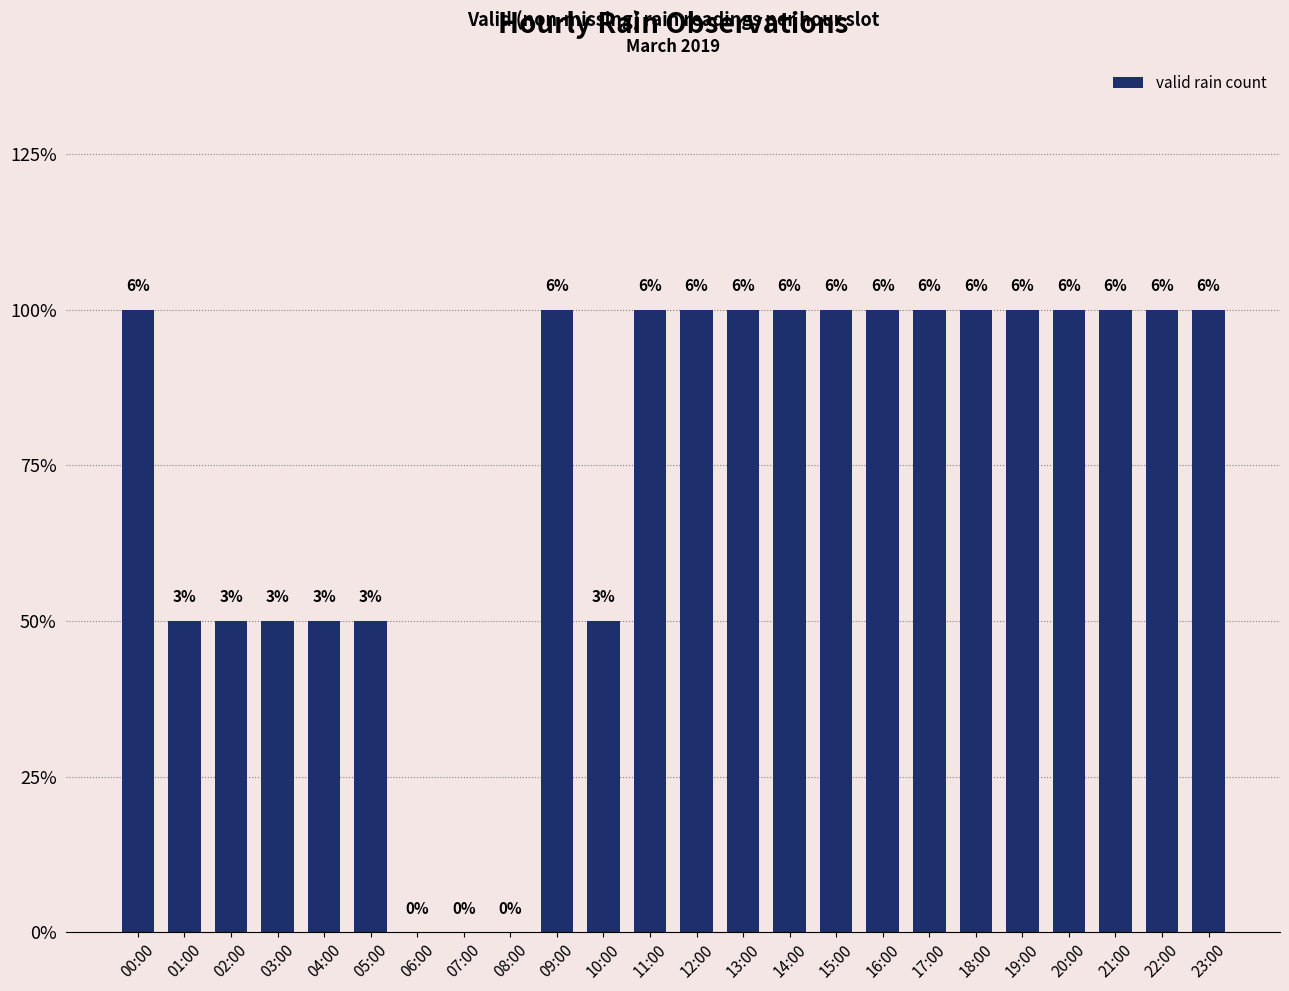

Reading right to left, extract all data points from this chart.

23:00=2	22:00=2	21:00=2	20:00=2	19:00=2	18:00=2	17:00=2	16:00=2	15:00=2	14:00=2	13:00=2	12:00=2	11:00=2	10:00=1	09:00=2	08:00=0	07:00=0	06:00=0	05:00=1	04:00=1	03:00=1	02:00=1	01:00=1	00:00=2